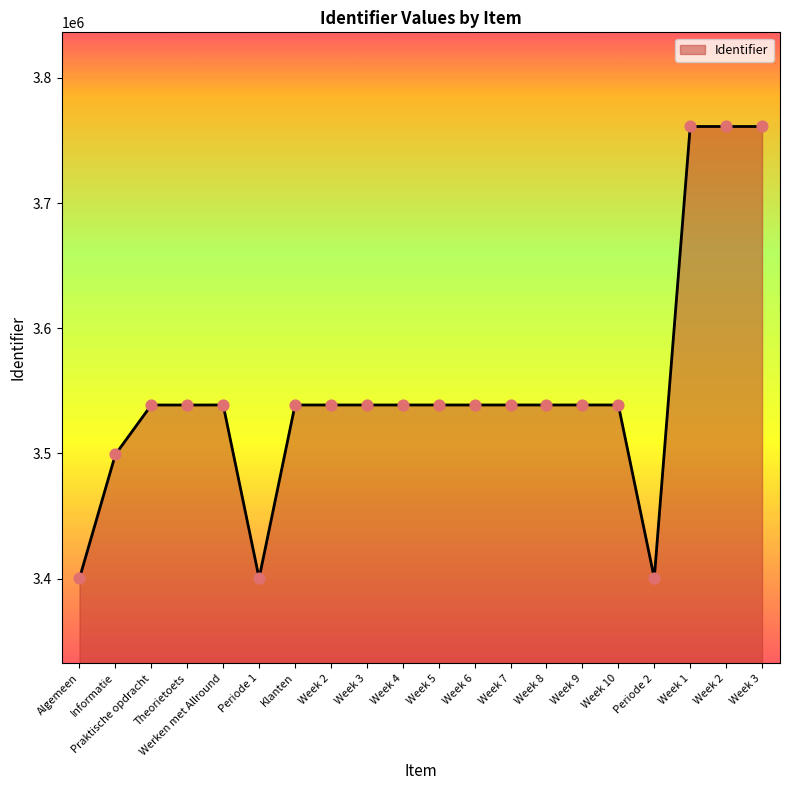

Does the chart have visible grid lines?

No